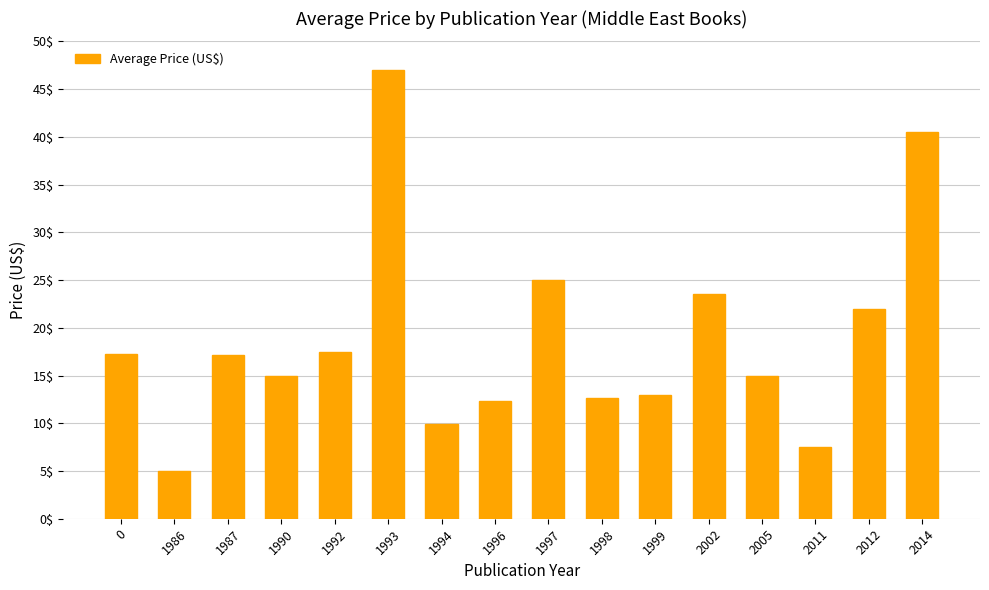

How many categories are shown in the chart?

16